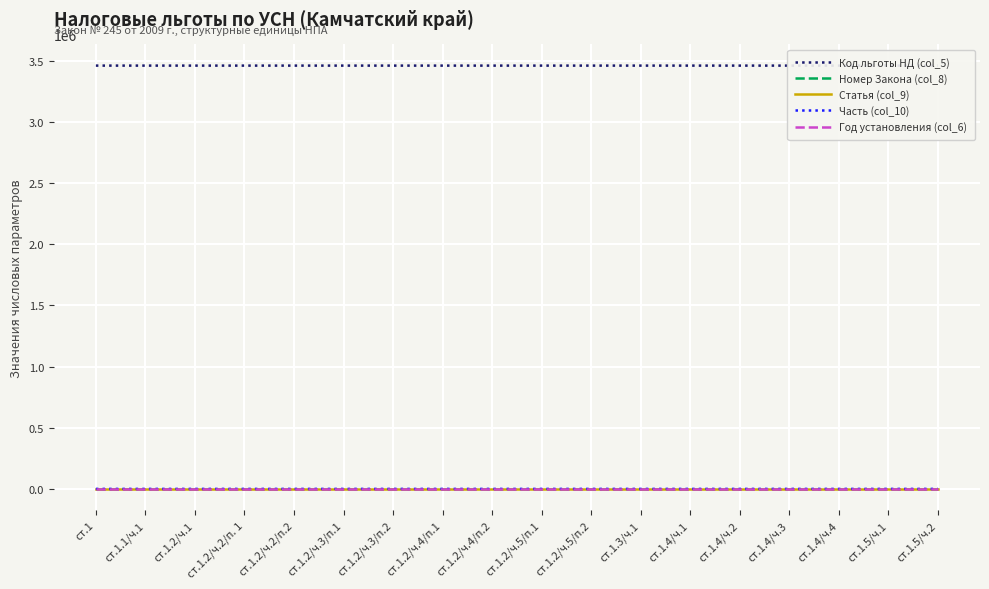

True or false: Часть (col_10) and Номер Закона (col_8) intersect in this chart.

False